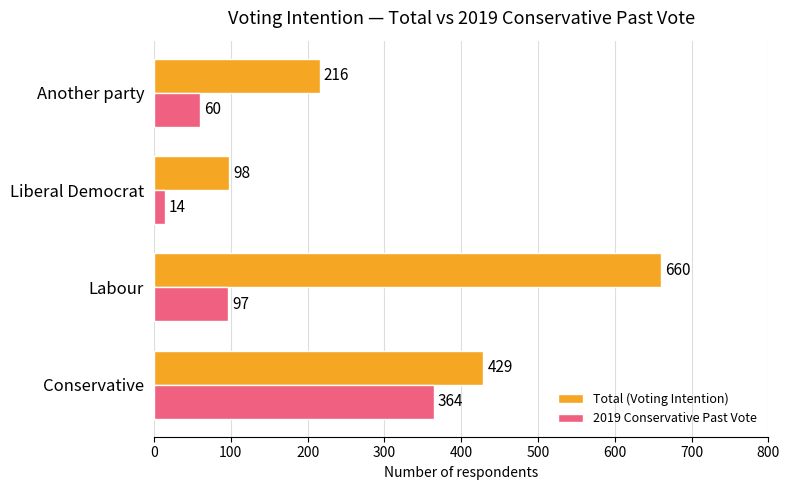

How many Total (Voting Intention) values are between 216 and 660?

3